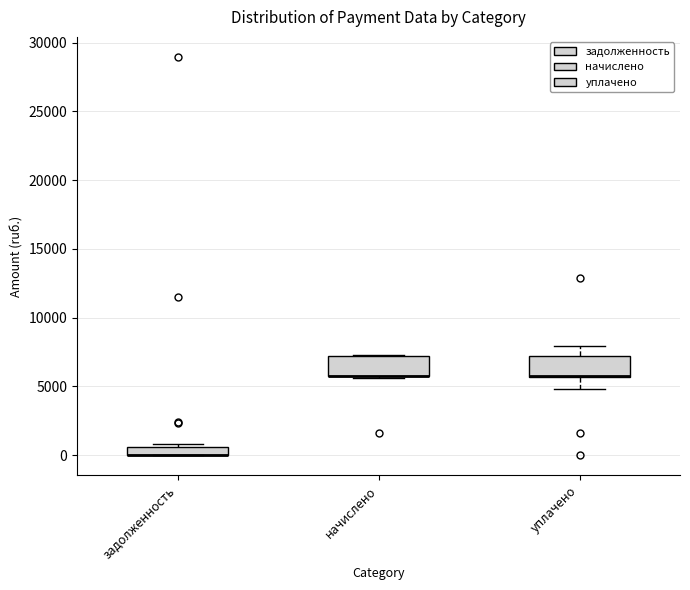

Where does the lower whisker of the box for уплачено end on the y-axis? The values are not printed on the chart, so give them approximately, as read against the axis.

5000